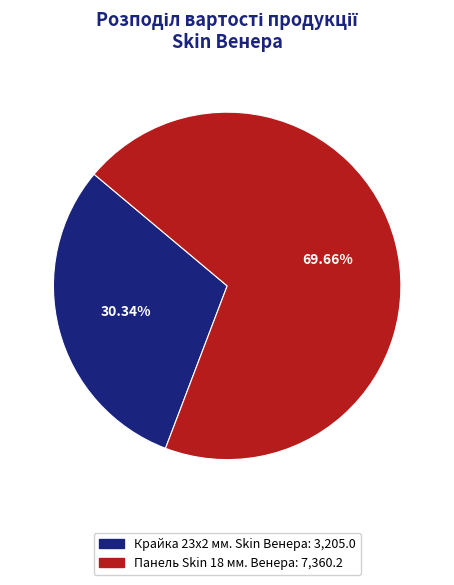

To the nearest percent, what is the difference between the largest and smallest slice percentages?

39%